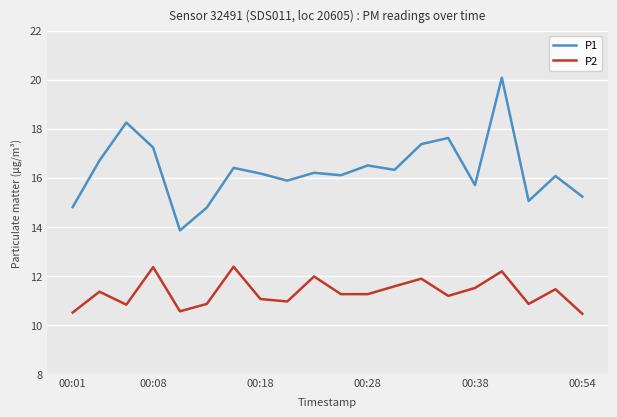

Which series has the widest spread of values?

P1